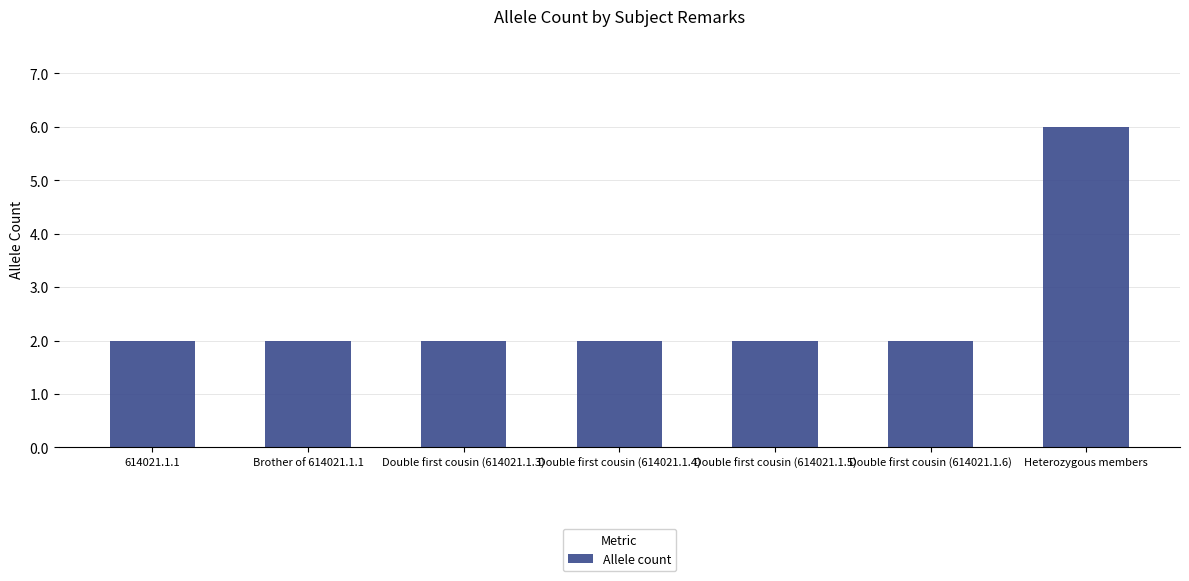

Count the values in the range 2 to 3.

6